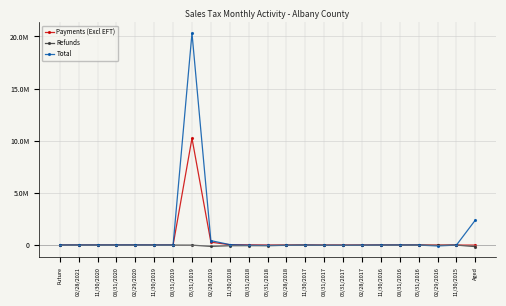

Is it true that Payments (Excl EFT) equals 2146.9 at 05/31/2017?

True